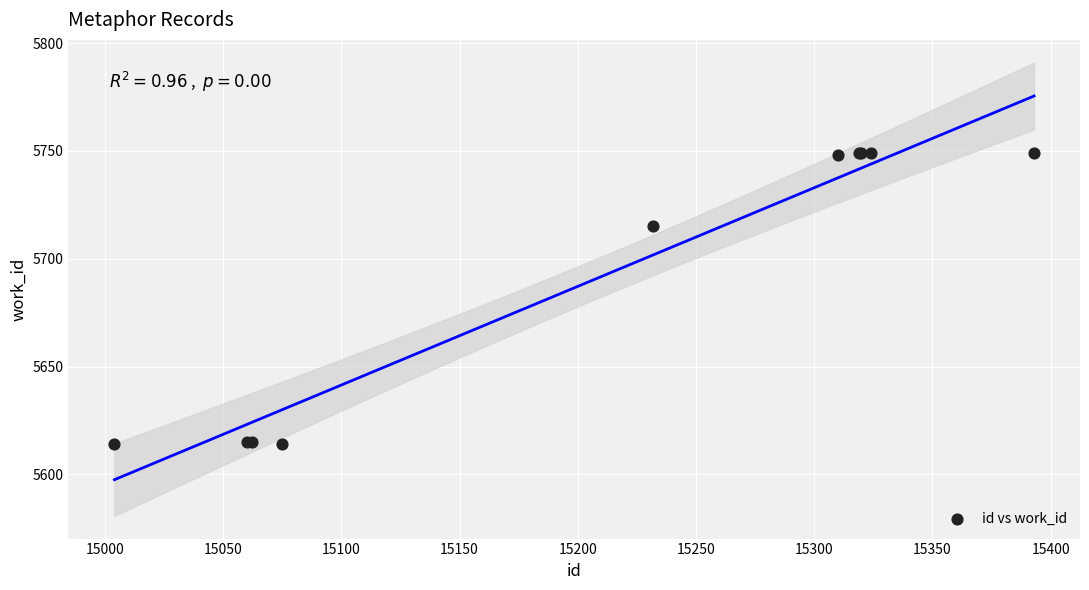

What Y value in the scatter plot is closest to 5681?

5715